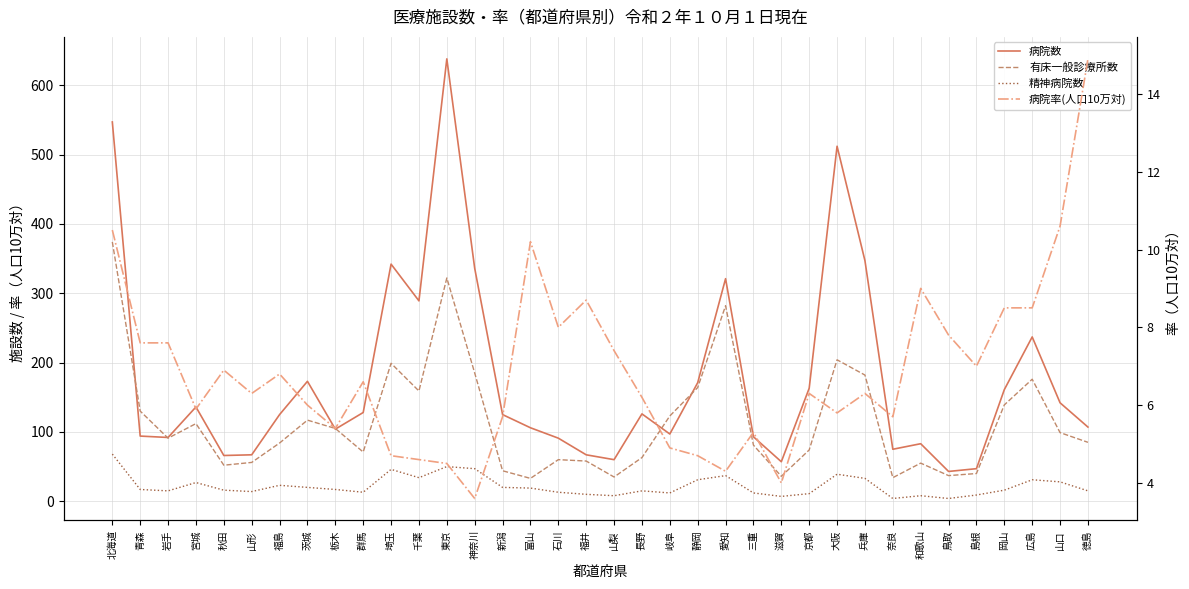

List the series in order of their peak value, highest first.

病院数, 有床一般診療所数, 精神病院数, 病院率(人口10万対)